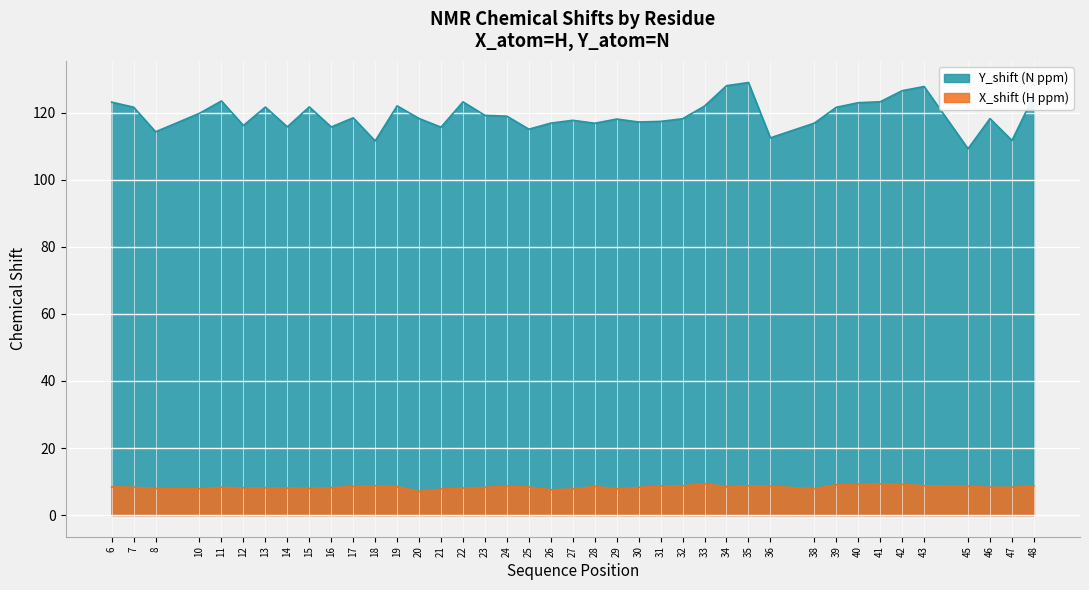

At how many categories does at least one series exceed 42?

40